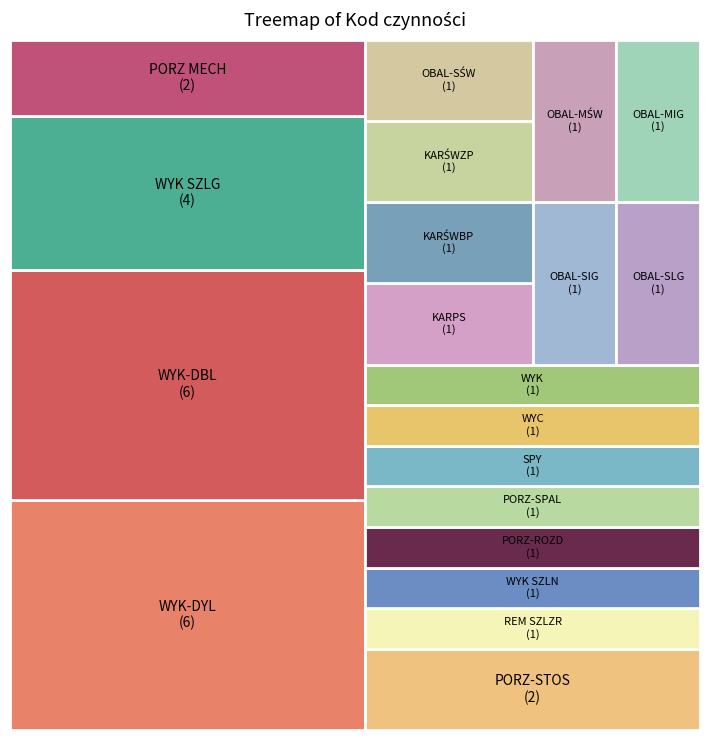

Does any single category account for the majority?

No